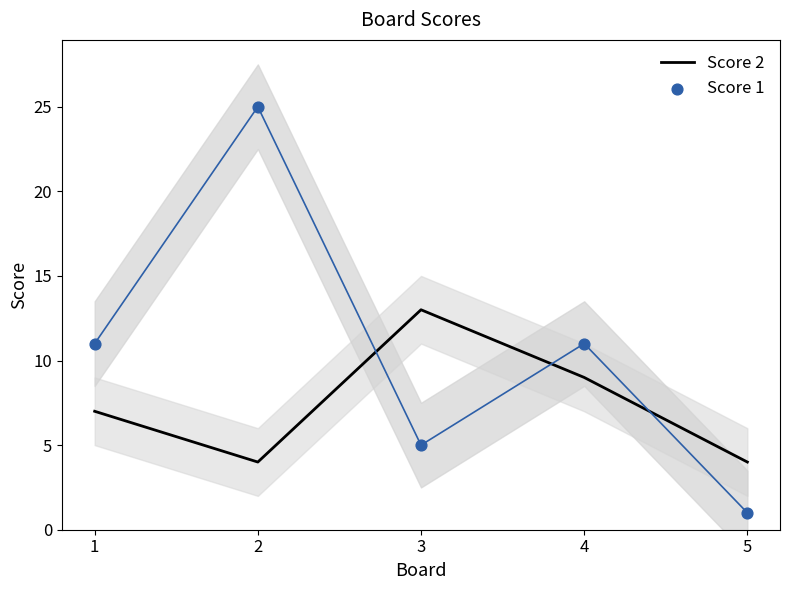

Which series has the widest spread of Y values?

Score 1